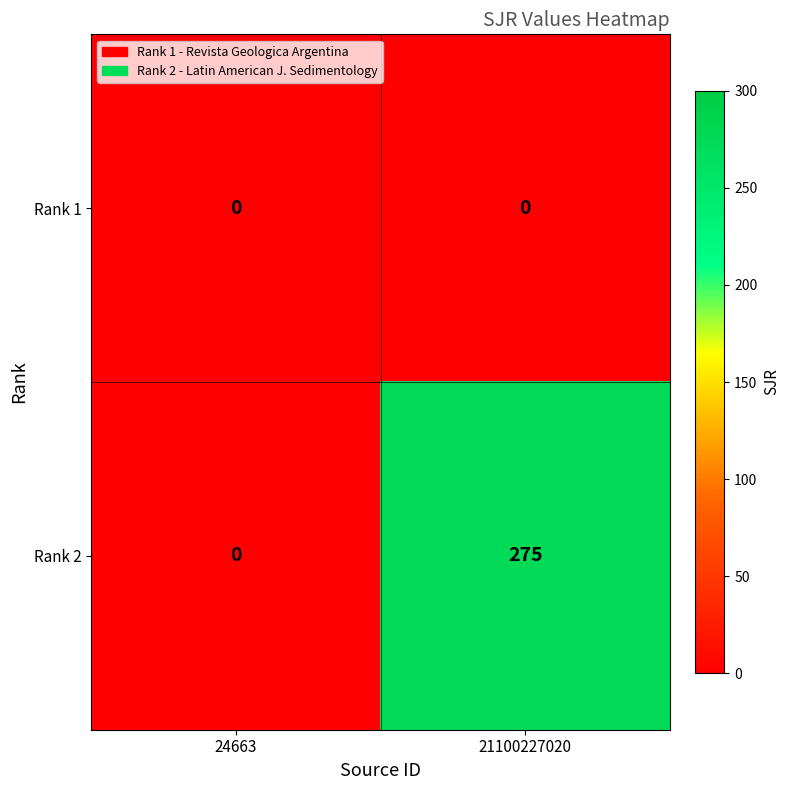

Rank the series at 21100227020 from highest to lowest value.

Rank 2, Rank 1